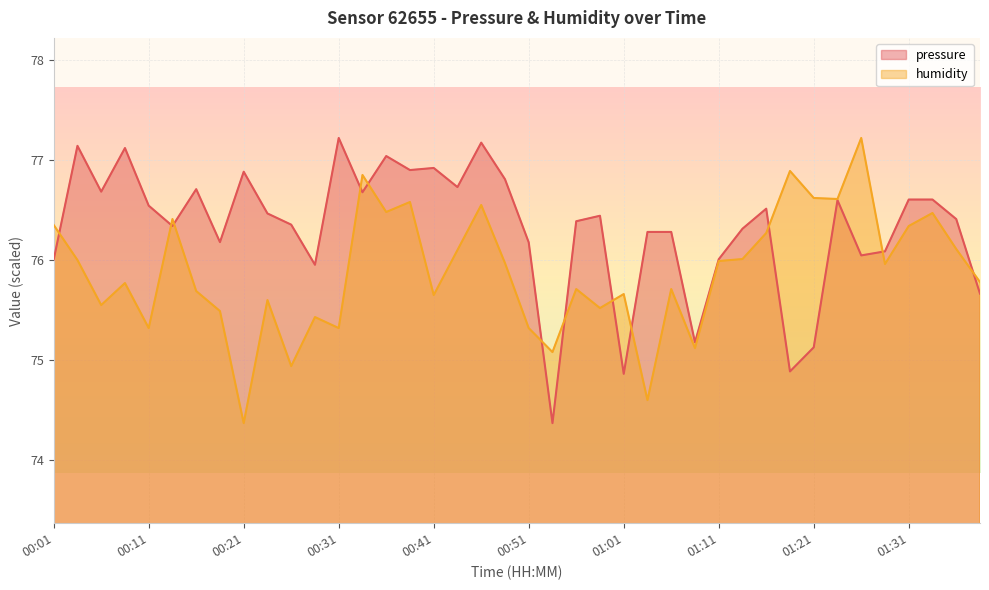

Where is the first local maximum for humidity?

00:09